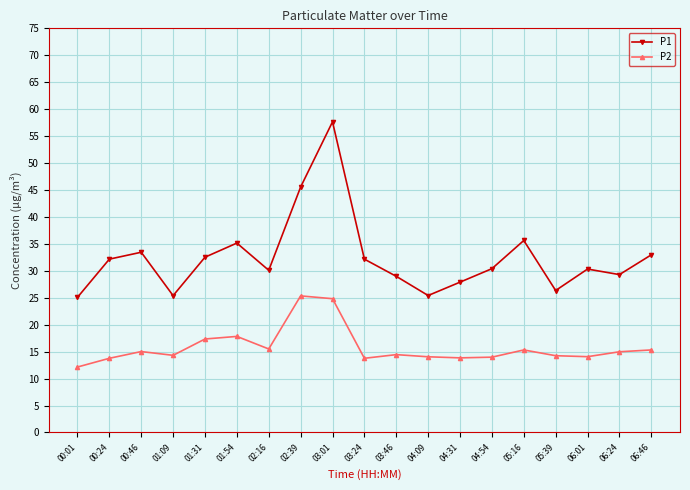

How many series are shown in this chart?

2